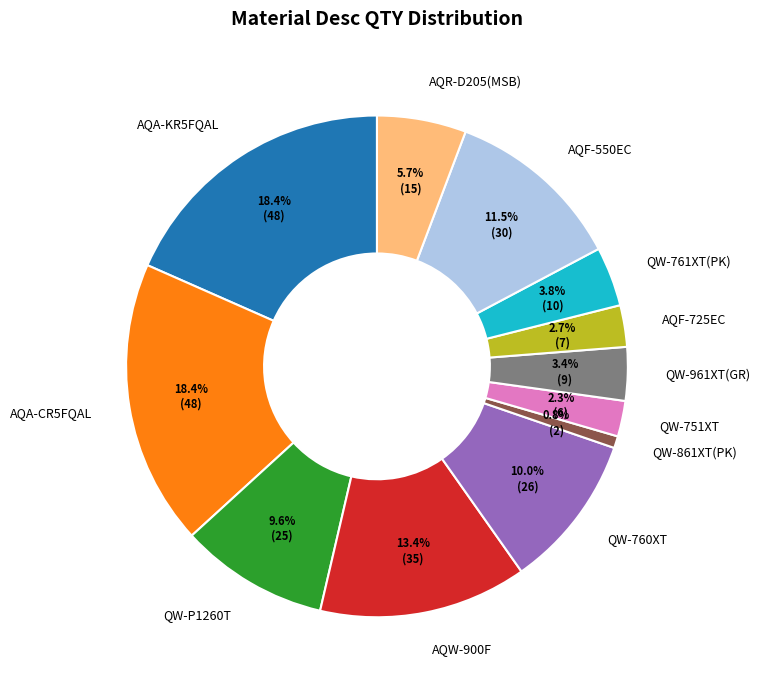

True or false: QW-760XT accounts for 21% of the total.

False